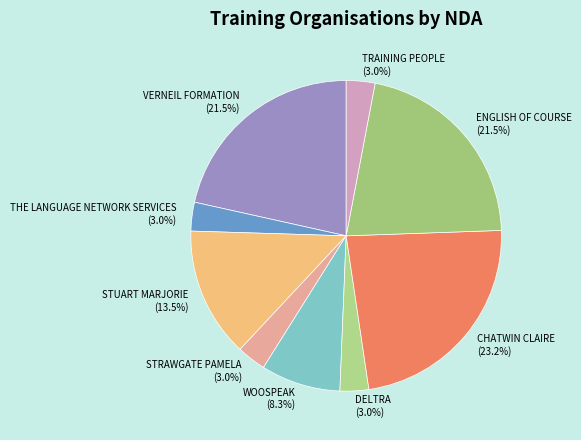

What percentage is the WOOSPEAK slice, to the nearest percent?

8%